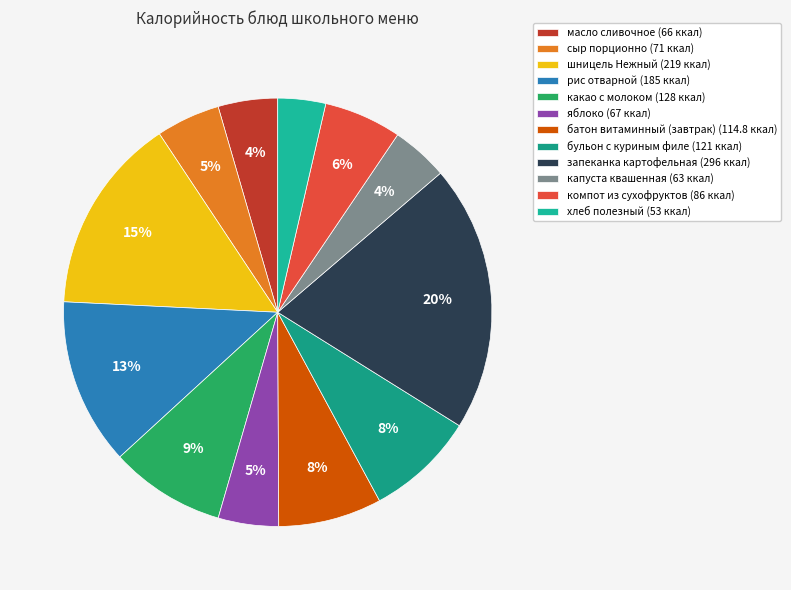

What portion of the pie excludes рис отварной?

87.4%